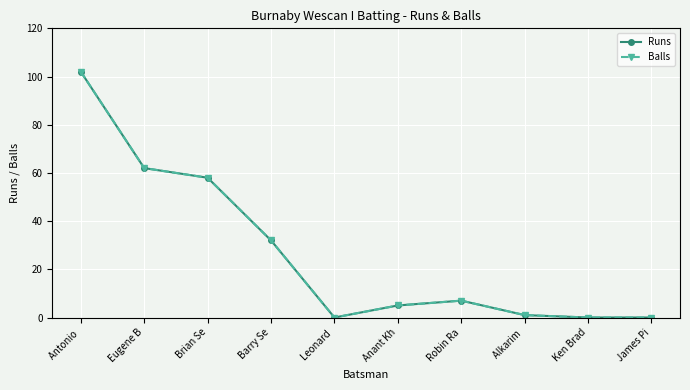

Is this an area chart (filled region under the line)?

No